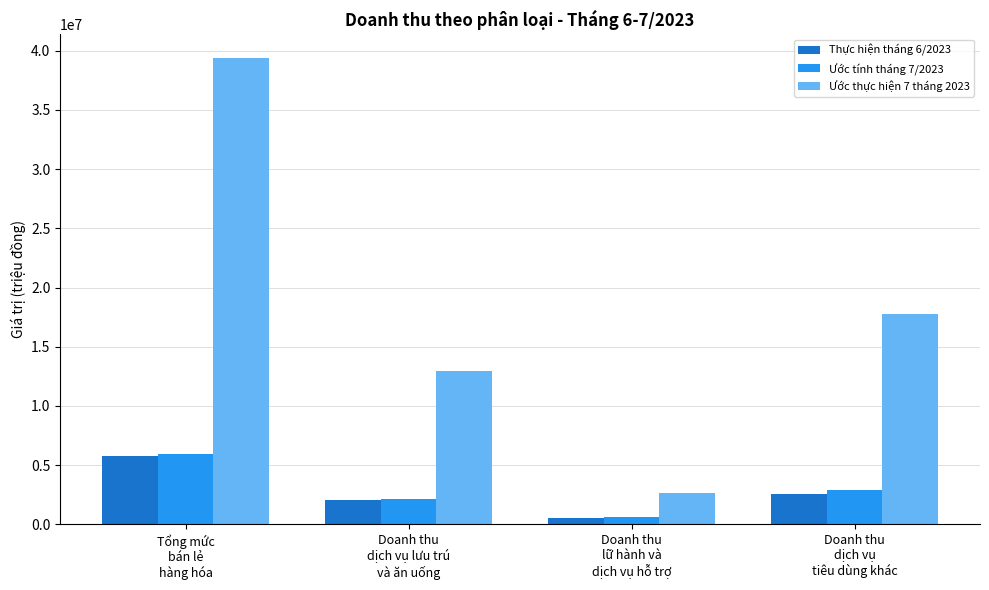

Which series has the widest spread of values?

Ước thực hiện 7 tháng 2023